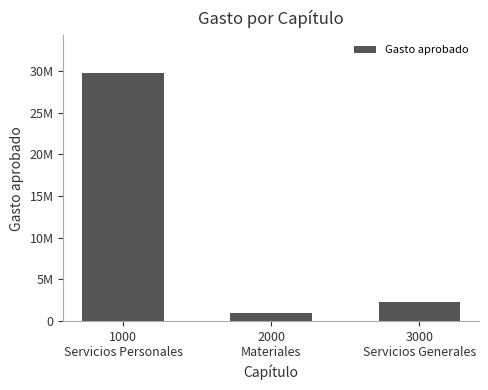

Reading left to right, transcribe all the data shown in this chart.

1000
Servicios Personales=29781911.3	2000
Materiales=909293.1	3000
Servicios Generales=2263949.5